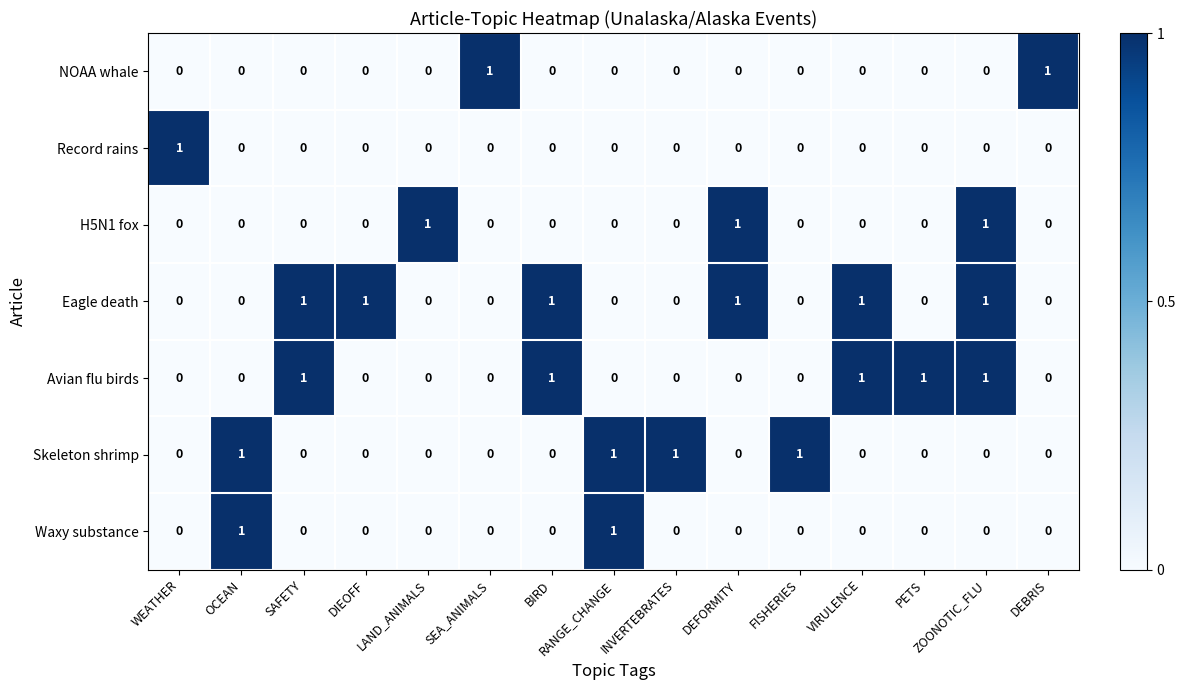

What is the total value across all series at RANGE_CHANGE?

2